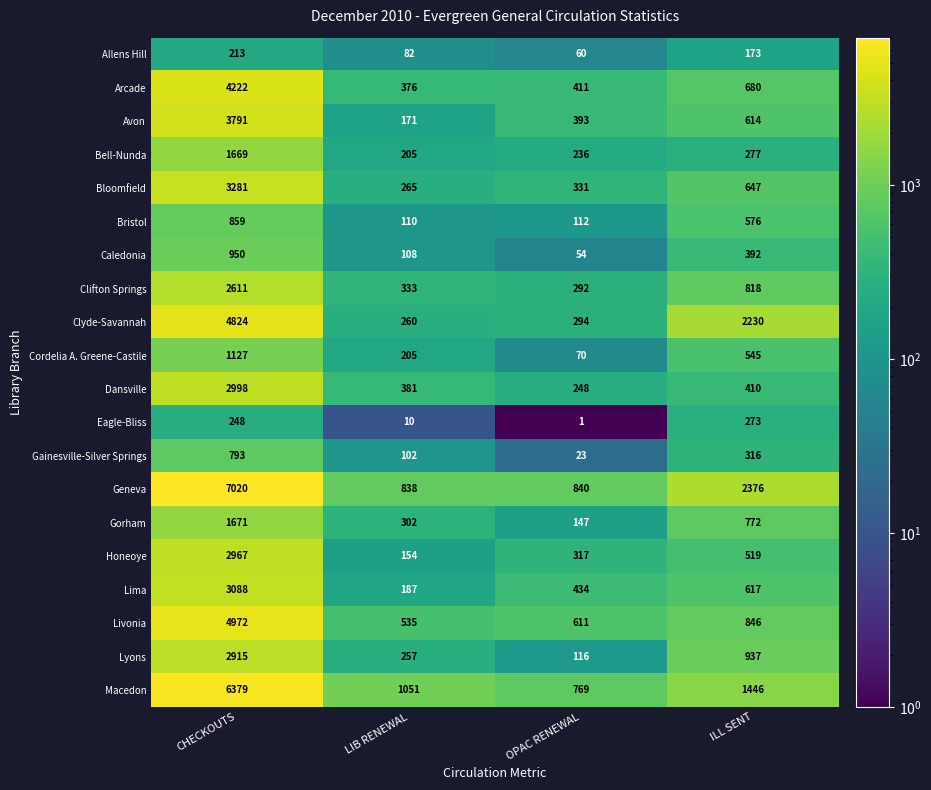

Between CHECKOUTS and OPAC RENEWAL, which series saw the biggest shift?

Geneva